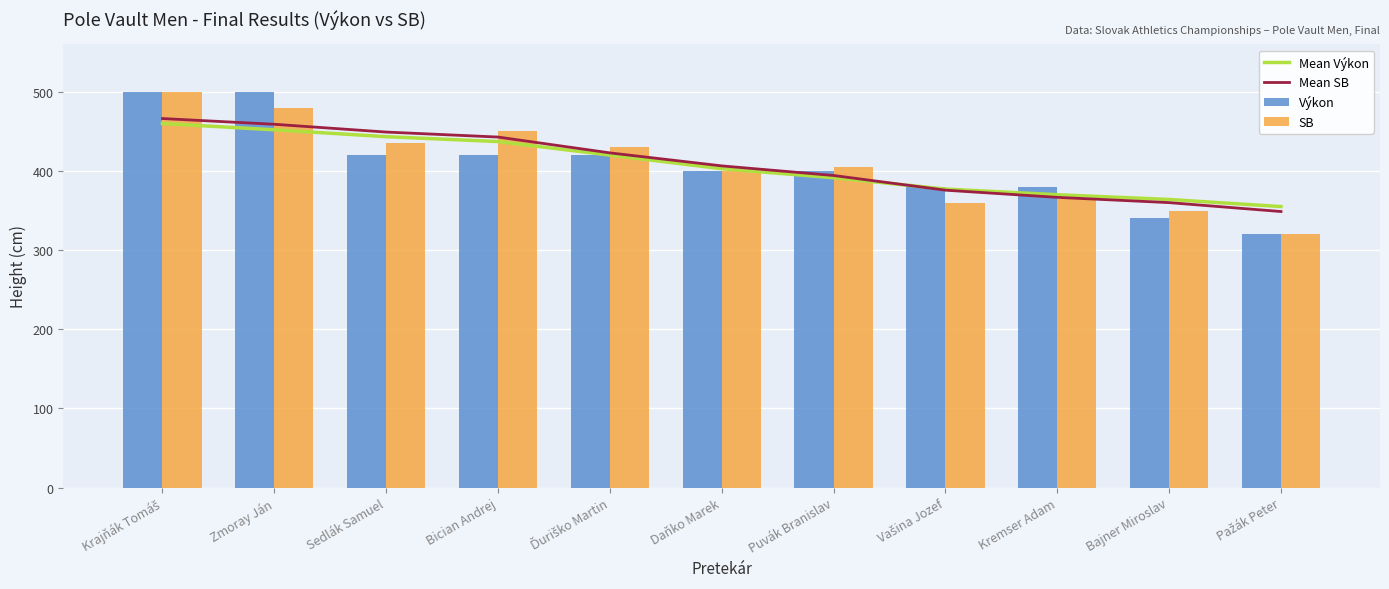

Count the Výkon values in the range 380 to 420.

7